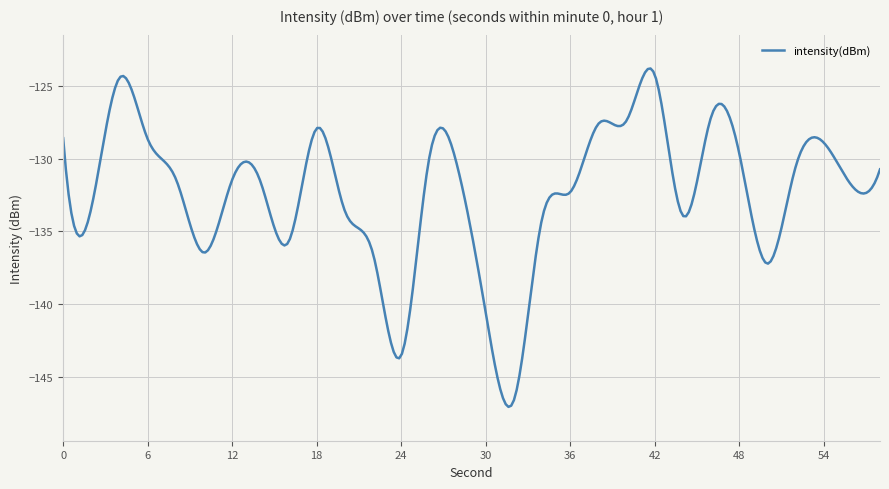

What is the smallest value displayed?

-147.1